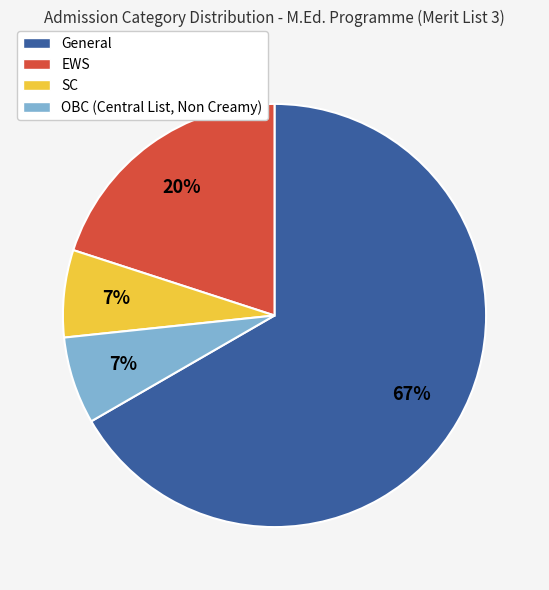

How many slices are in this pie chart?

4